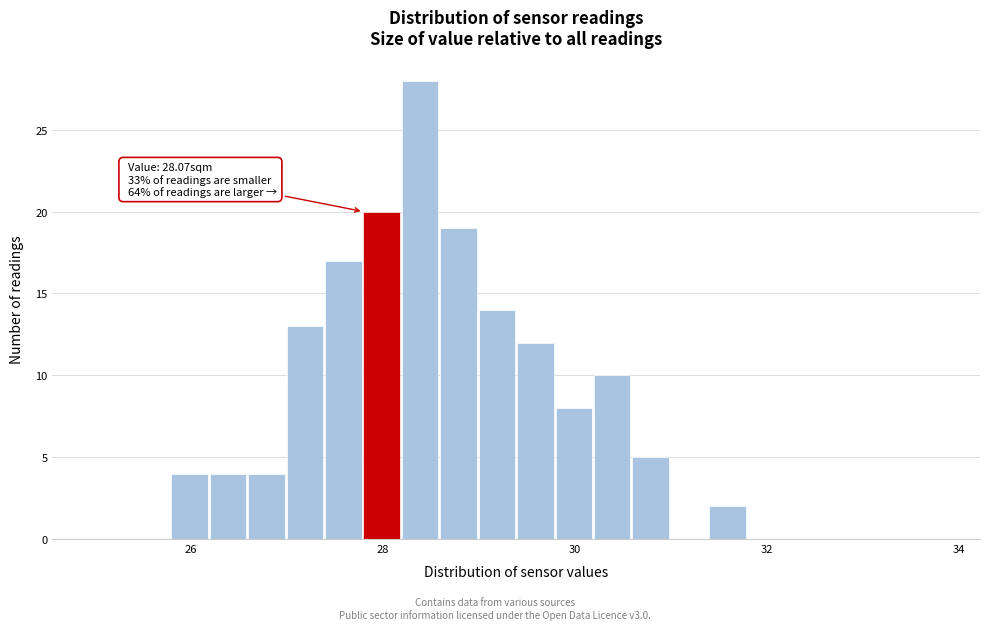

Around what value on the x-axis is the tallest bar? Give the approximate position of its centre, as read against the axis.

28.4